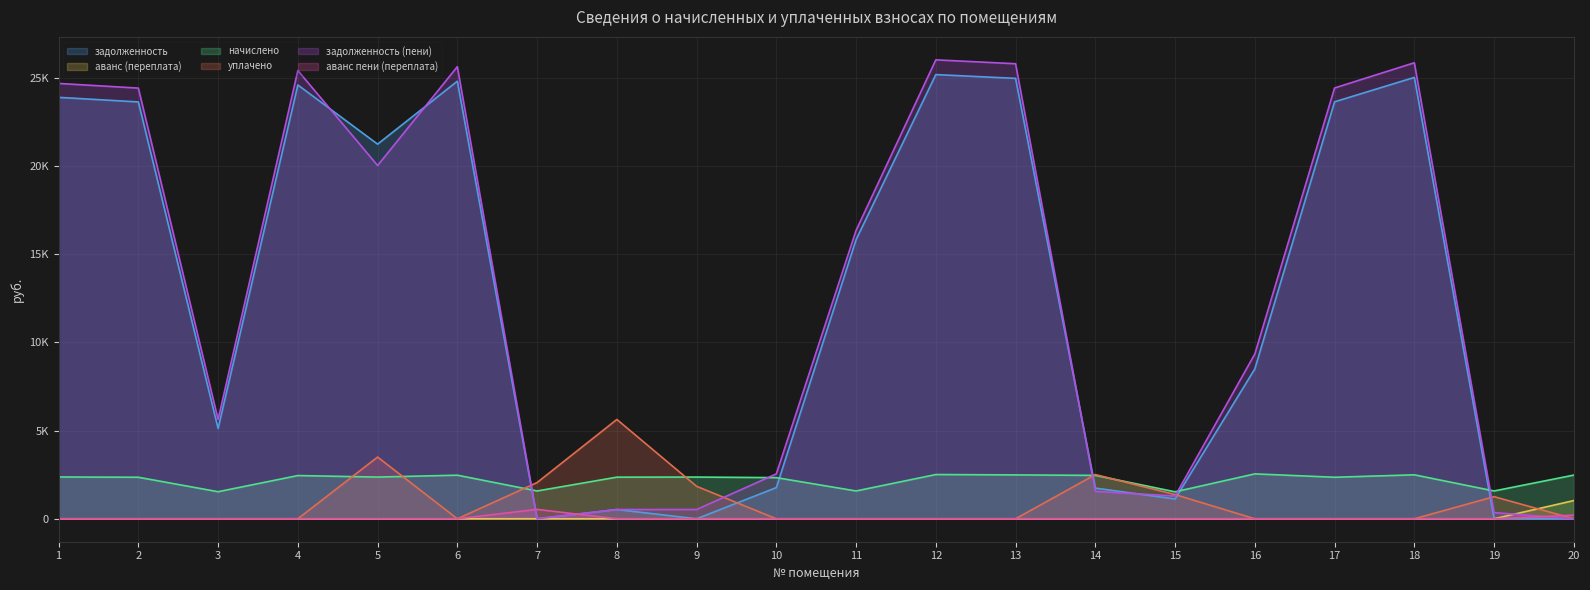

Between 18 and 9, which is larger?

18